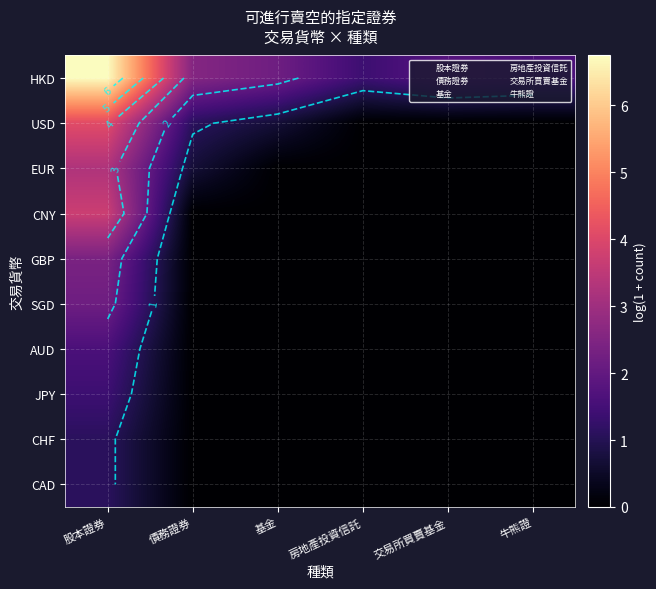

At which label is HKD closest to 4?

債務證券